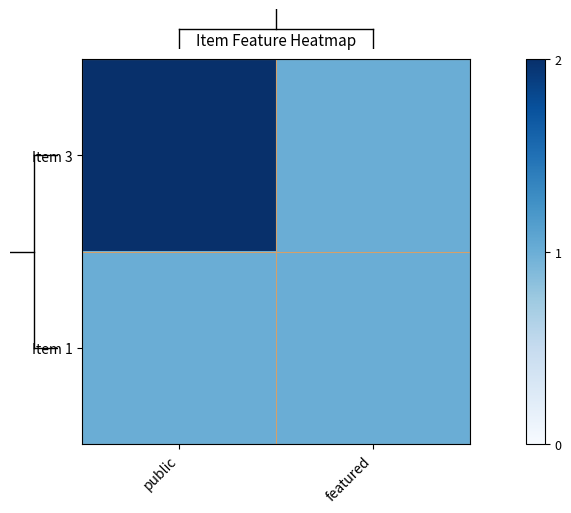

What is the maximum value shown in the chart?

2